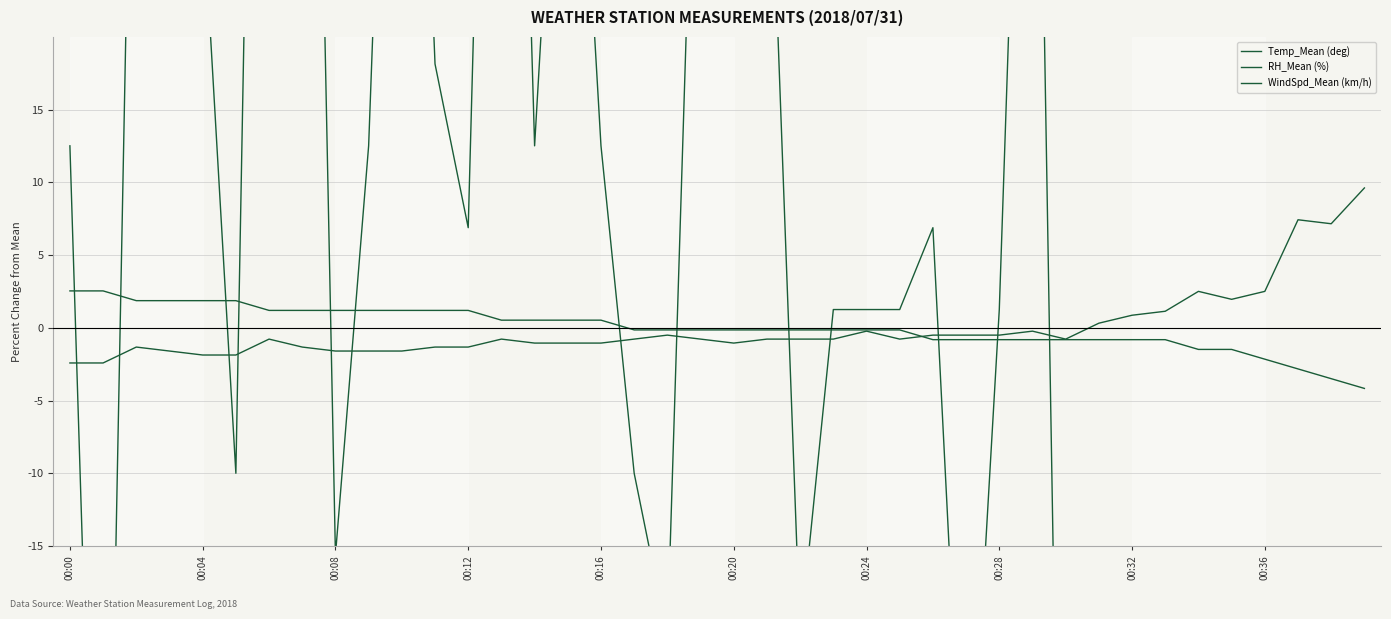

At which label is RH_Mean (%) closest to 3?

34